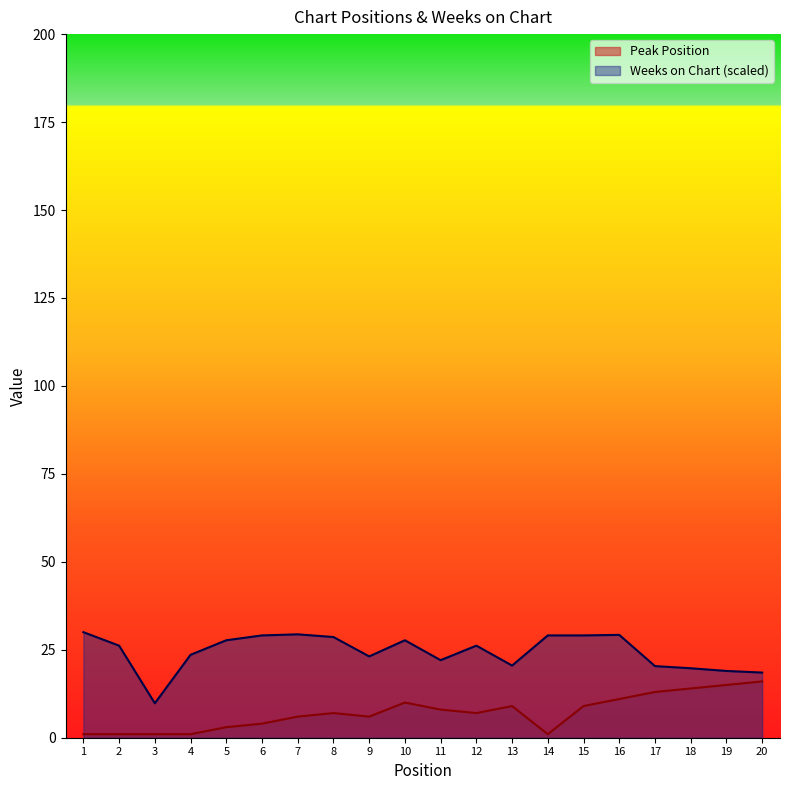

At which category does the chart reach its minimum across all series?

1